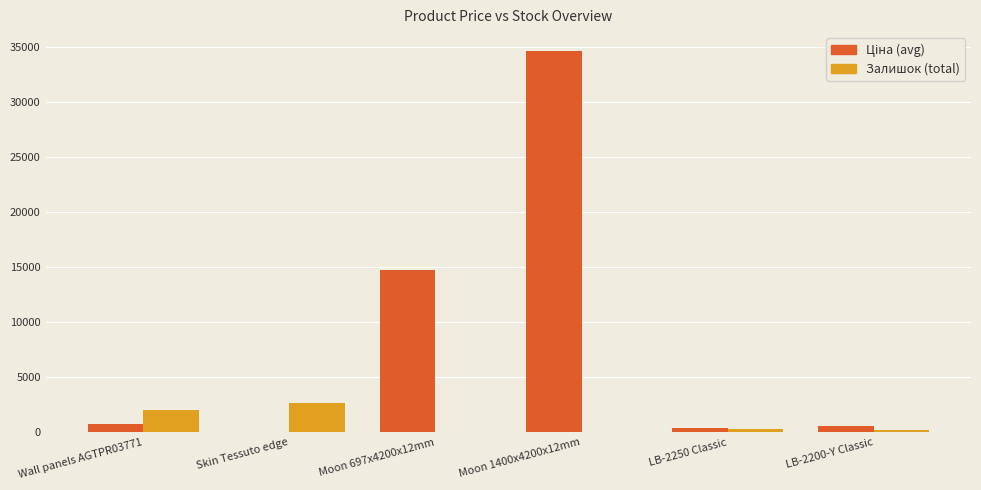

At which category is the sum across all series the highest?

Moon 1400x4200x12mm